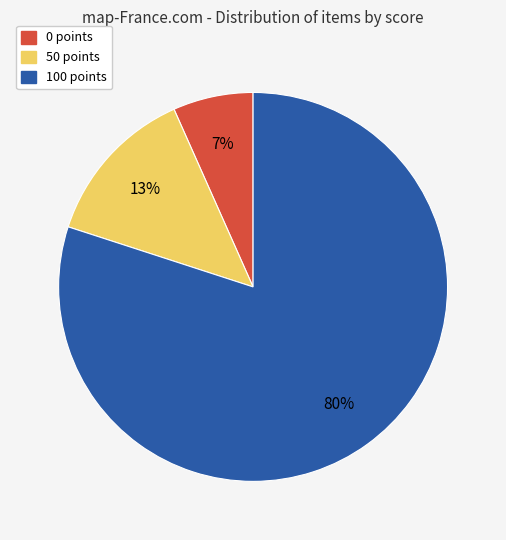

Is the sum of 100 and 50 greater than half?

Yes